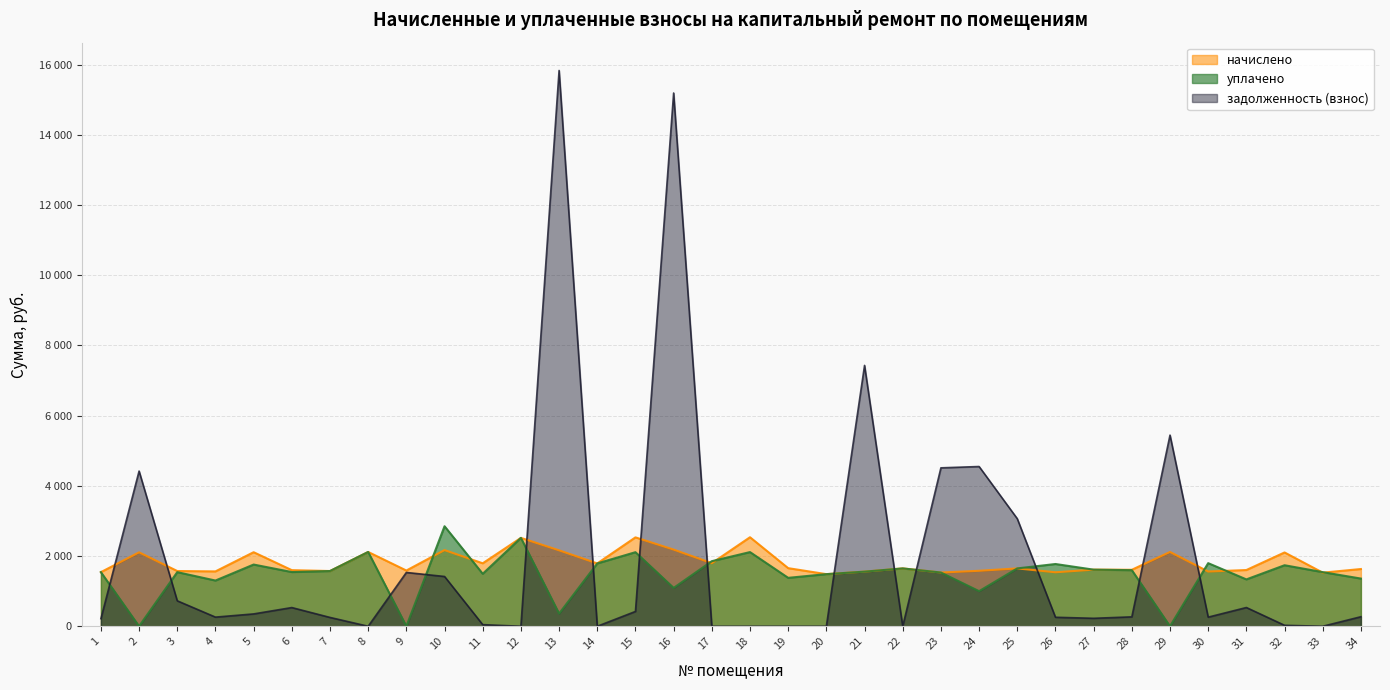

Between 21 and 22, which series saw the biggest shift?

задолженность (взнос)